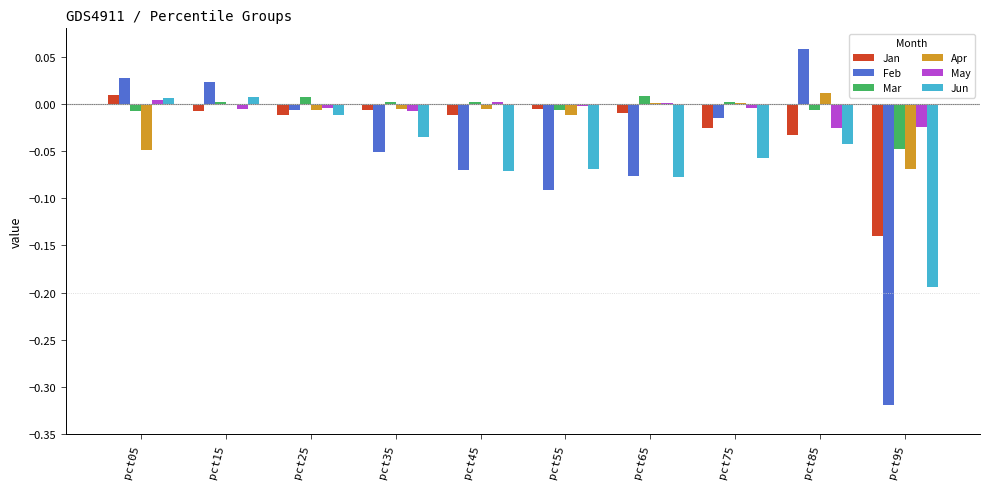

How many data points in Jan are above 0?

1